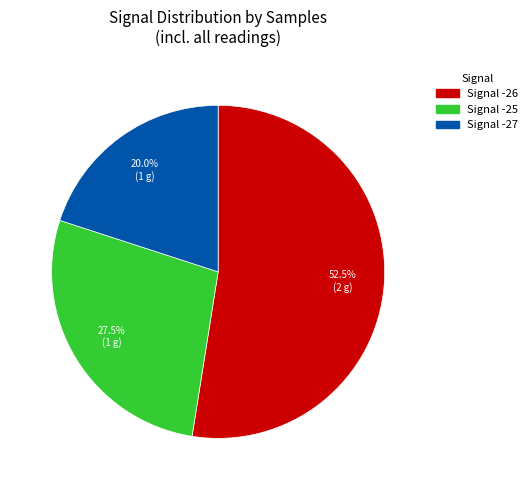

Count the number of slices in the pie.

3